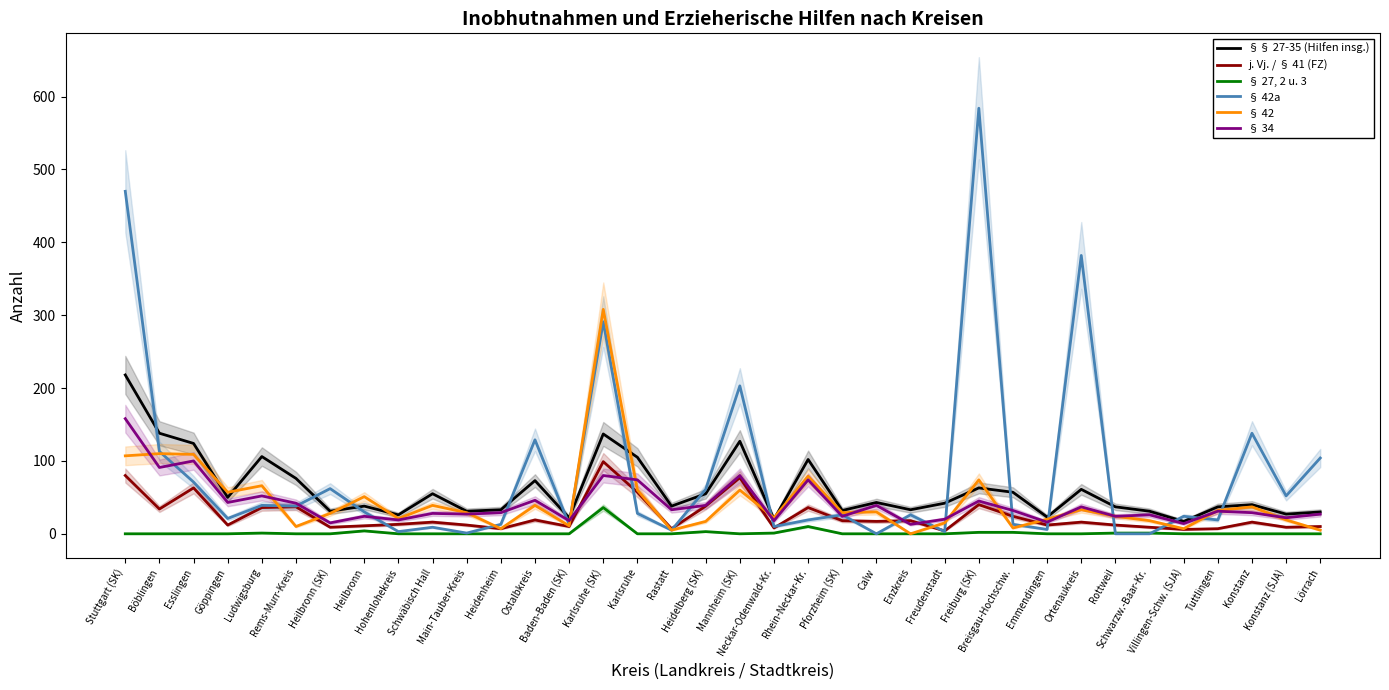

At which label does j. Vj. / § 41 (FZ) reach its minimum?

Freudenstadt